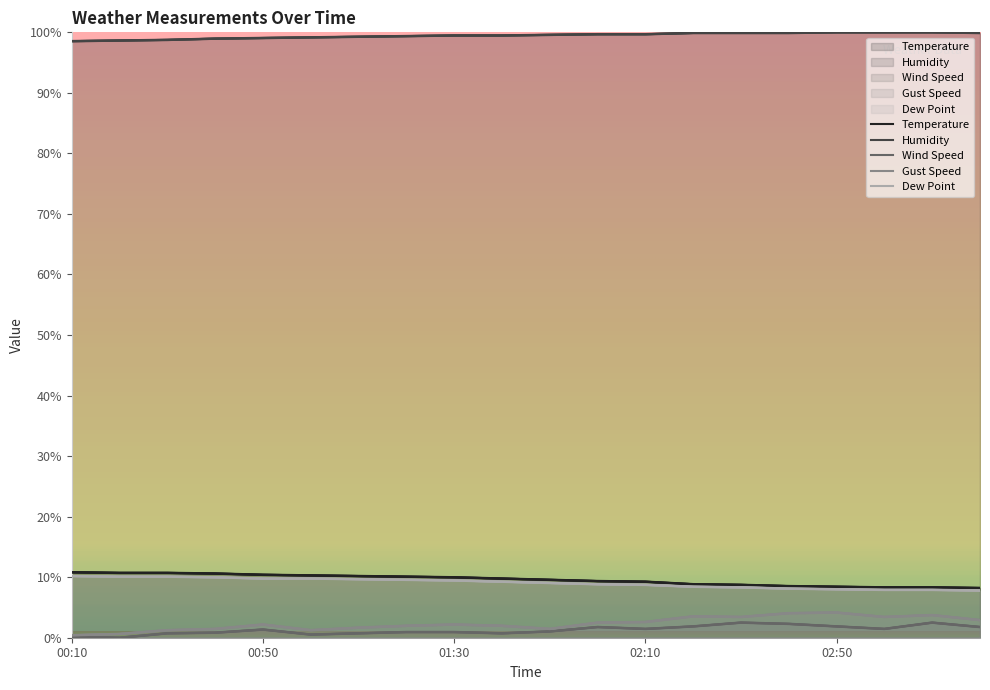

Reading left to right, what are all the values shown in this chart?

Temperature: 00:10=10.8	00:20=10.7	00:30=10.7	00:40=10.6	00:50=10.4	01:00=10.3	01:10=10.2	01:20=10.1	01:30=10.0	01:40=9.8	01:50=9.6	02:00=9.4	02:10=9.3	02:20=8.8	02:30=8.7	02:40=8.5	02:50=8.4	03:00=8.3	03:10=8.3	03:20=8.2
Humidity: 00:10=98.5	00:20=98.6	00:30=98.8	00:40=99.0	00:50=99.1	01:00=99.2	01:10=99.3	01:20=99.4	01:30=99.5	01:40=99.5	01:50=99.6	02:00=99.7	02:10=99.7	02:20=99.9	02:30=99.9	02:40=99.9	02:50=100.0	03:00=100.0	03:10=100.0	03:20=99.9
Wind Speed: 00:10=0.2	00:20=0.0	00:30=0.7	00:40=0.8	00:50=1.4	01:00=0.5	01:10=0.7	01:20=0.9	01:30=0.9	01:40=0.7	01:50=1.0	02:00=1.8	02:10=1.5	02:20=1.9	02:30=2.5	02:40=2.3	02:50=1.9	03:00=1.5	03:10=2.5	03:20=1.8
Gust Speed: 00:10=0.4	00:20=0.6	00:30=1.2	00:40=1.5	00:50=2.2	01:00=1.2	01:10=1.7	01:20=2.0	01:30=2.2	01:40=2.0	01:50=1.5	02:00=2.5	02:10=2.6	02:20=3.5	02:30=3.4	02:40=4.1	02:50=4.2	03:00=3.4	03:10=3.7	03:20=2.9
Dew Point: 00:10=10.2	00:20=10.1	00:30=10.1	00:40=10.0	00:50=9.8	01:00=9.8	01:10=9.7	01:20=9.6	01:30=9.5	01:40=9.3	01:50=9.0	02:00=8.8	02:10=8.7	02:20=8.4	02:30=8.3	02:40=8.1	02:50=8.0	03:00=7.9	03:10=7.9	03:20=7.8